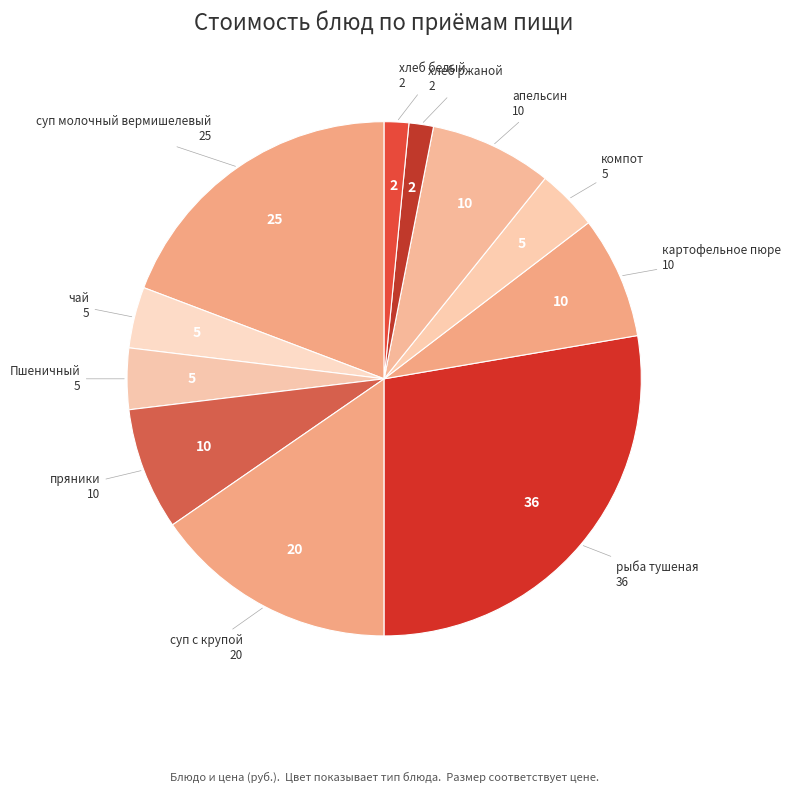

Count the number of slices in the pie.

11